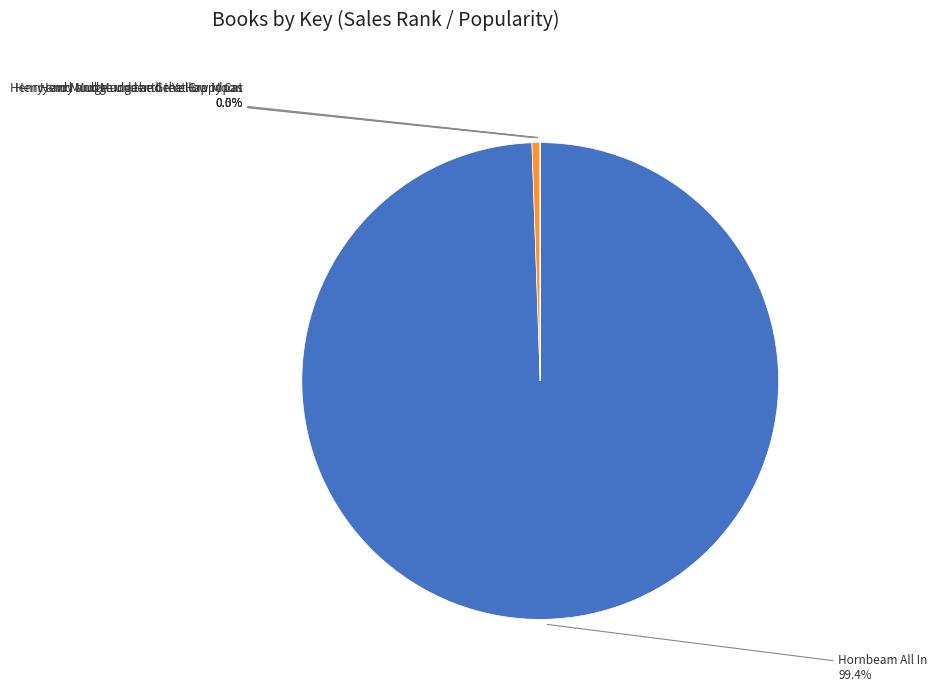

Is there any slice that represents more than half of the pie?

Yes